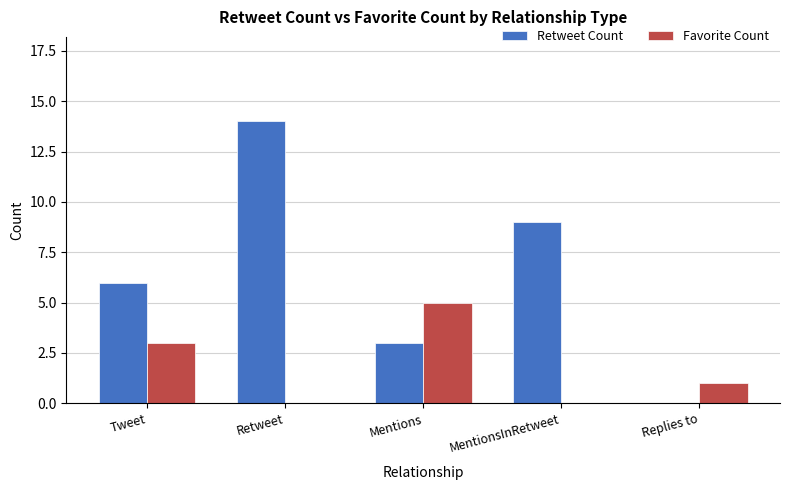

The Retweet Count series shows 13 at MentionsInRetweet. True or false?

False